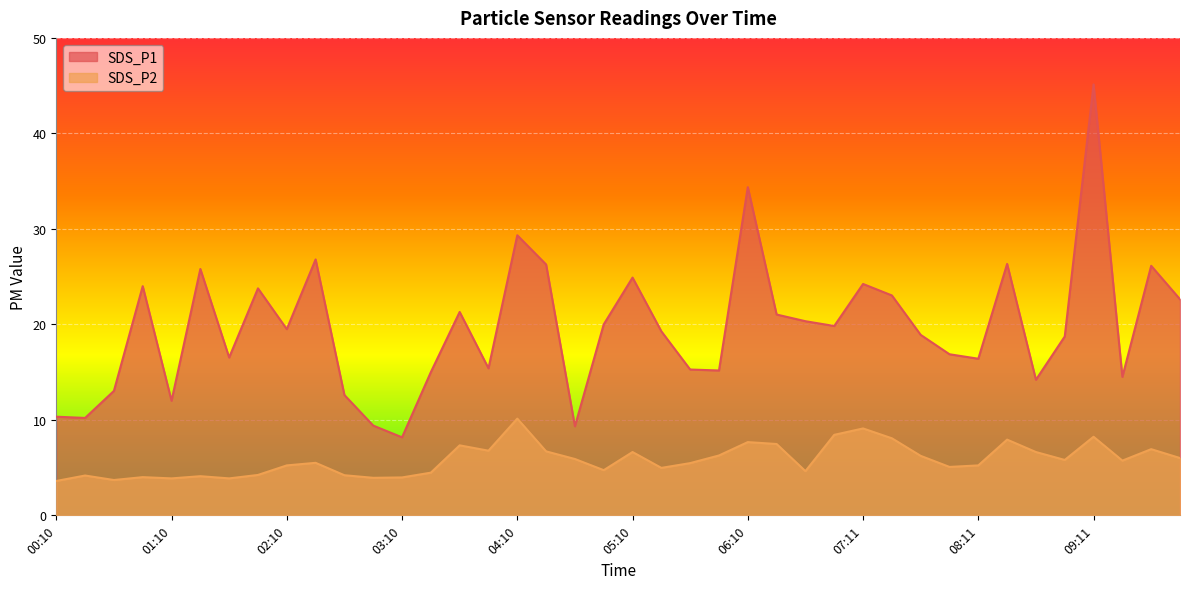

Rank the series by their maximum value, from highest to lowest.

SDS_P1, SDS_P2